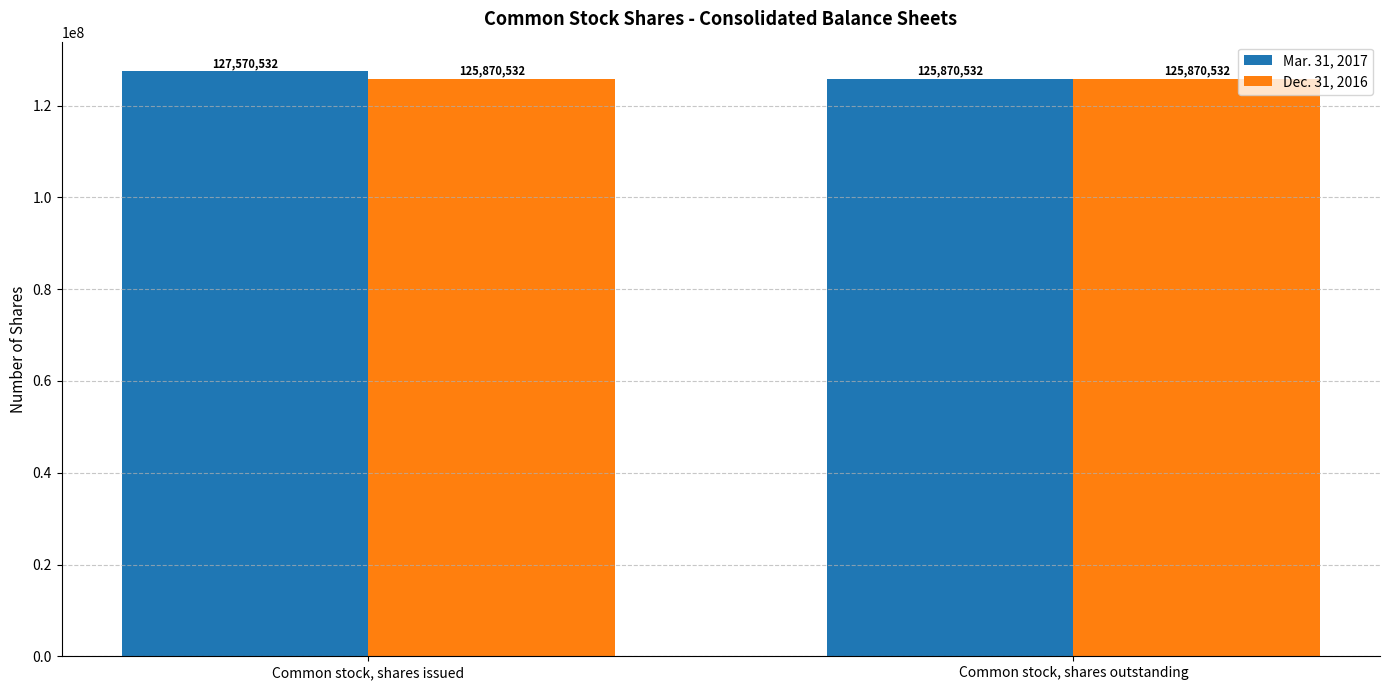

Reading left to right, transcribe all the data shown in this chart.

Mar. 31, 2017: Common stock, shares issued=127570532	Common stock, shares outstanding=125870532
Dec. 31, 2016: Common stock, shares issued=125870532	Common stock, shares outstanding=125870532